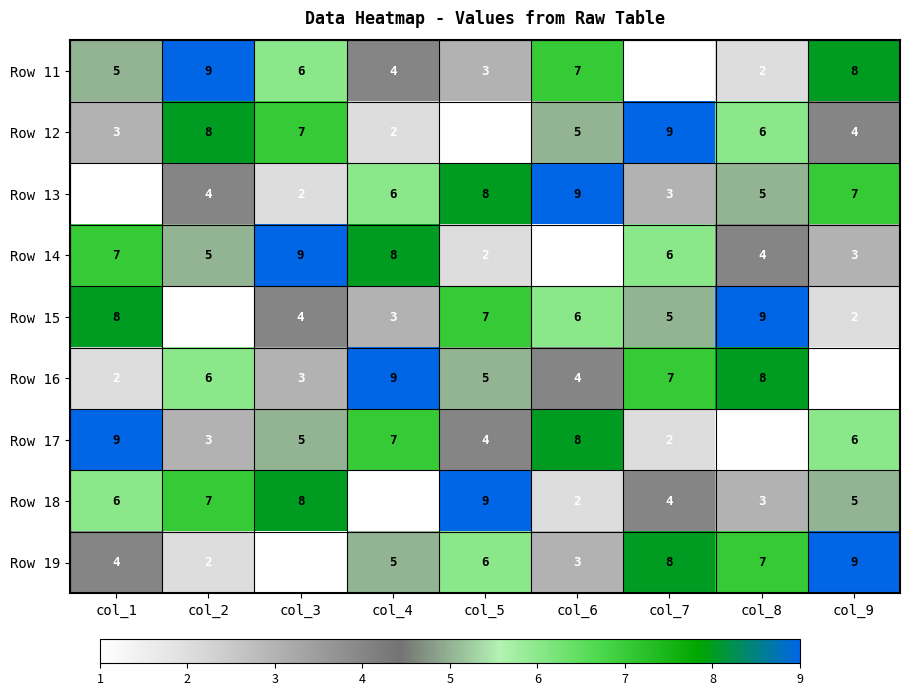

Between col_5 and col_7, which series saw the biggest shift?

Row 12